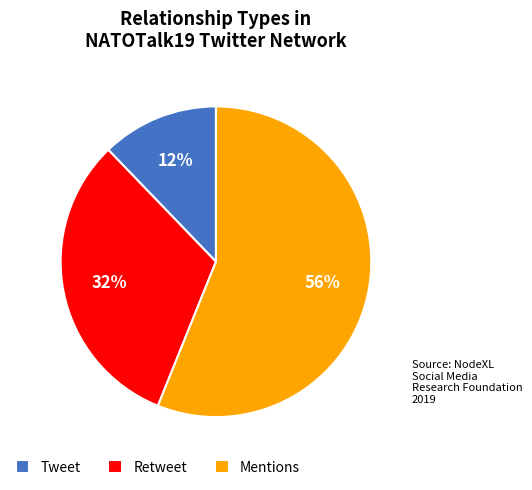

Is there a majority slice in this chart?

Yes